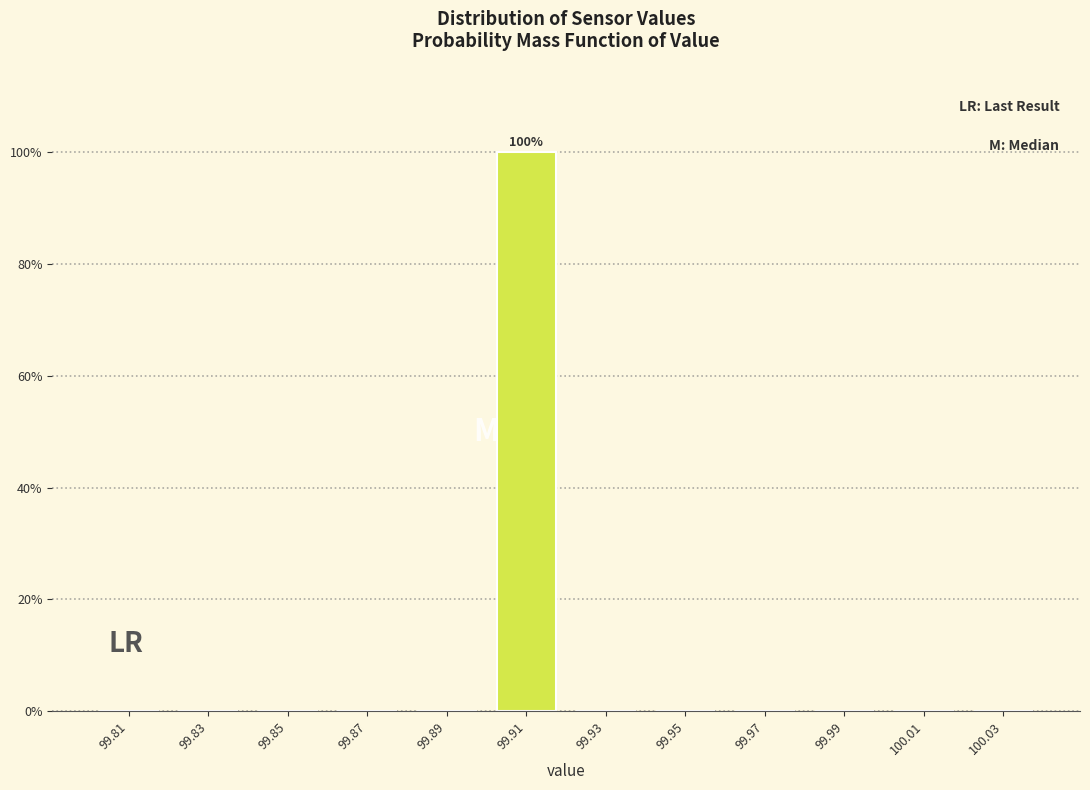

Over which range of the x-axis is the bar tallest?

99.90 to 99.92